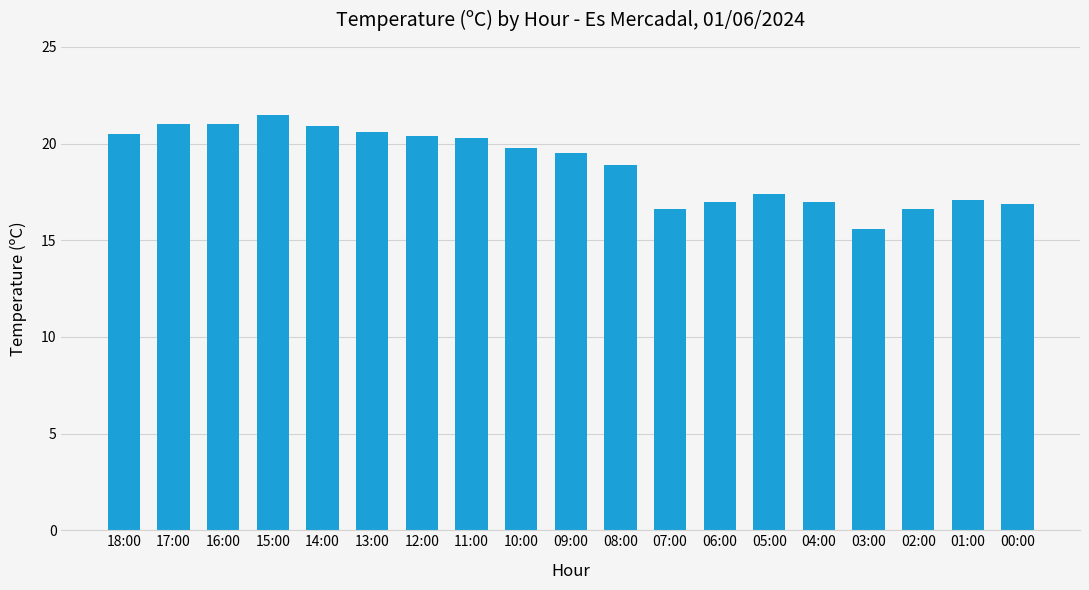

The chart shows a value of 21.0 at 17:00. True or false?

True